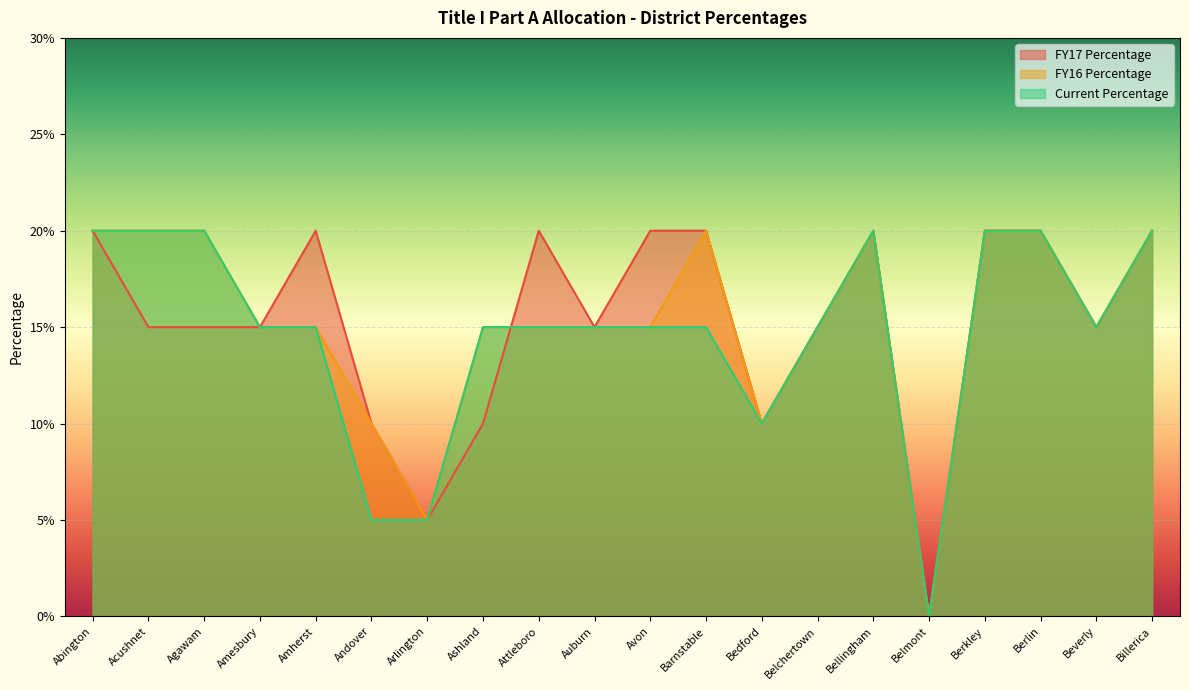

Between Belchertown and Berkley, which series saw the biggest shift?

FY17 Percentage